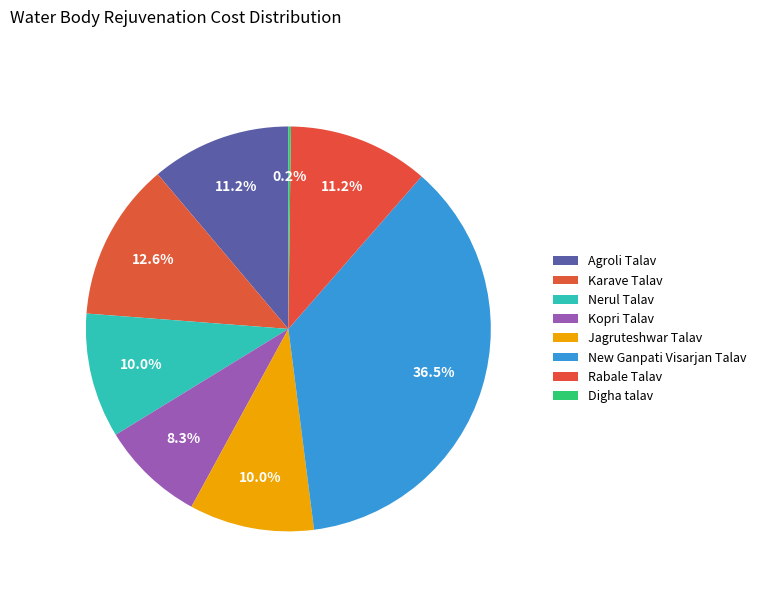

How many slices are in this pie chart?

8